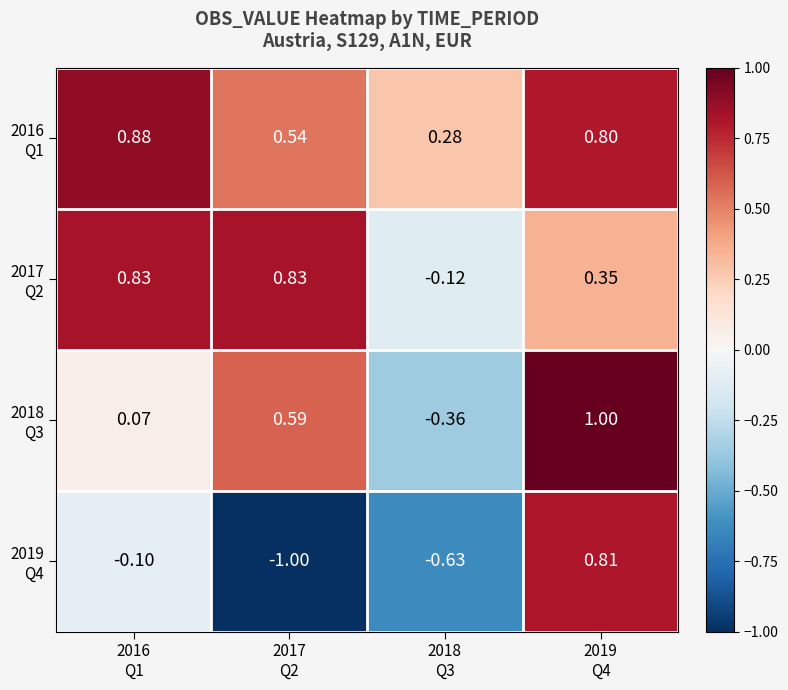

At which category is the sum across all series the highest?

2019
Q4